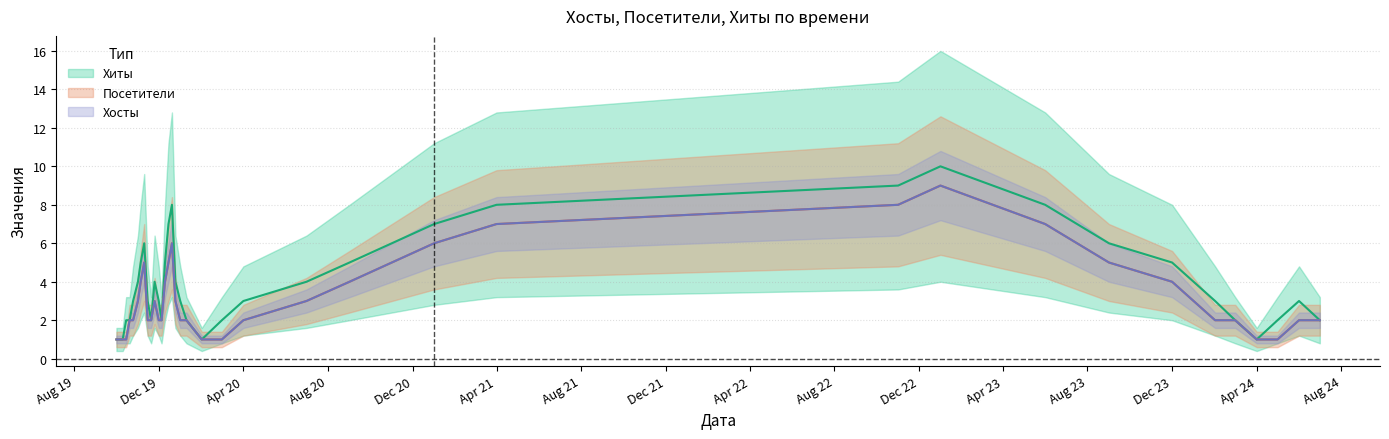

Which series has the largest range (max minus min)?

Хиты